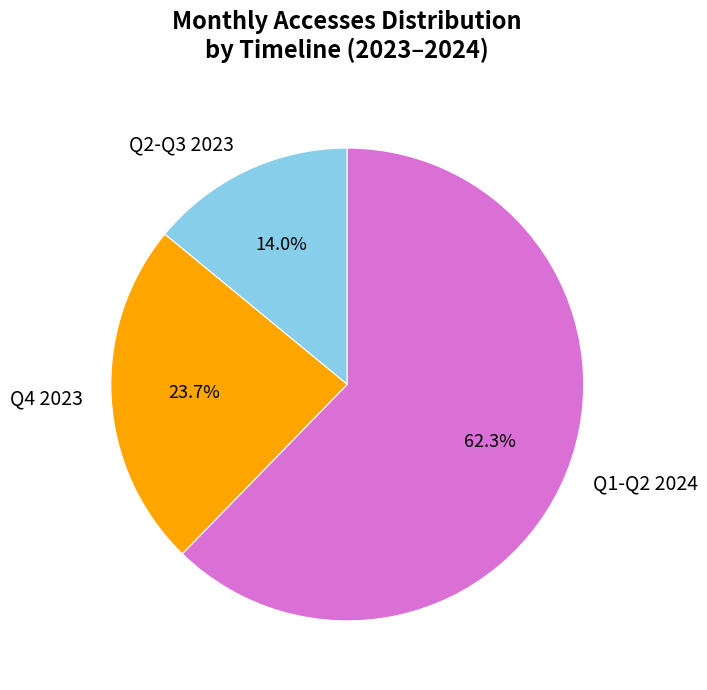

What is the largest slice in the pie chart?

Q1-Q2 2024